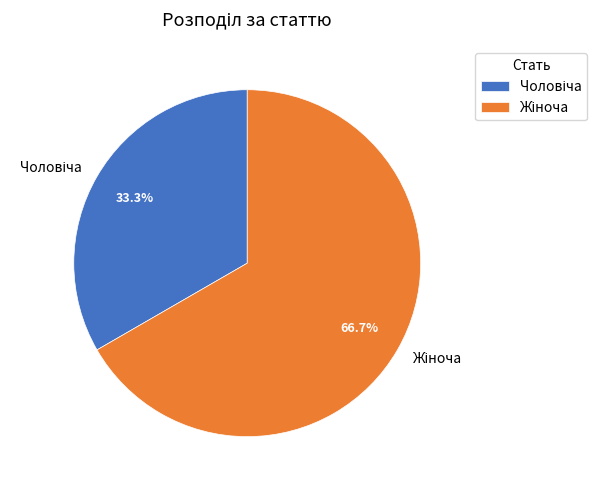

Does any single category account for the majority?

Yes